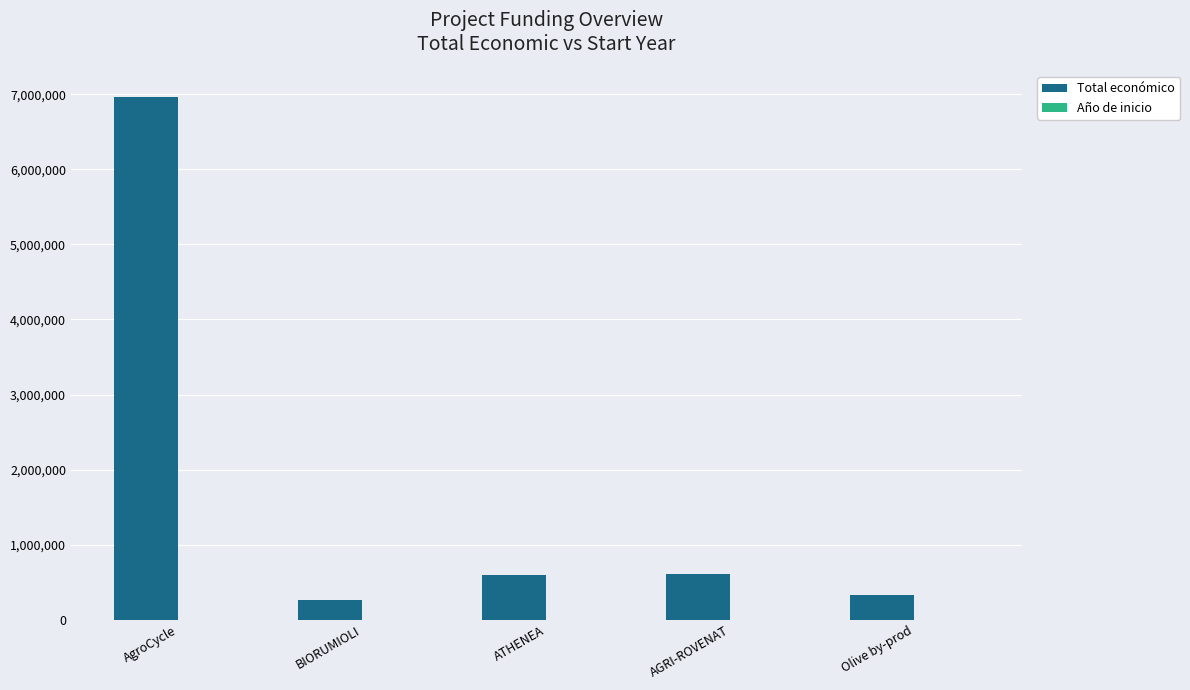

Which series changed the most between AgroCycle and ATHENEA?

Total económico